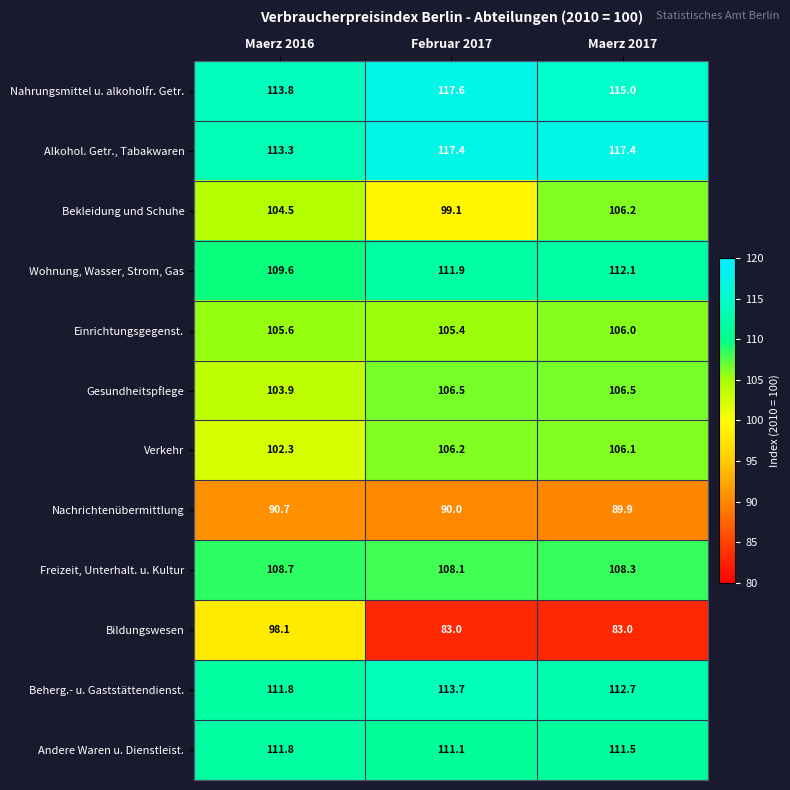

At which category is the sum across all series the highest?

Maerz 2017